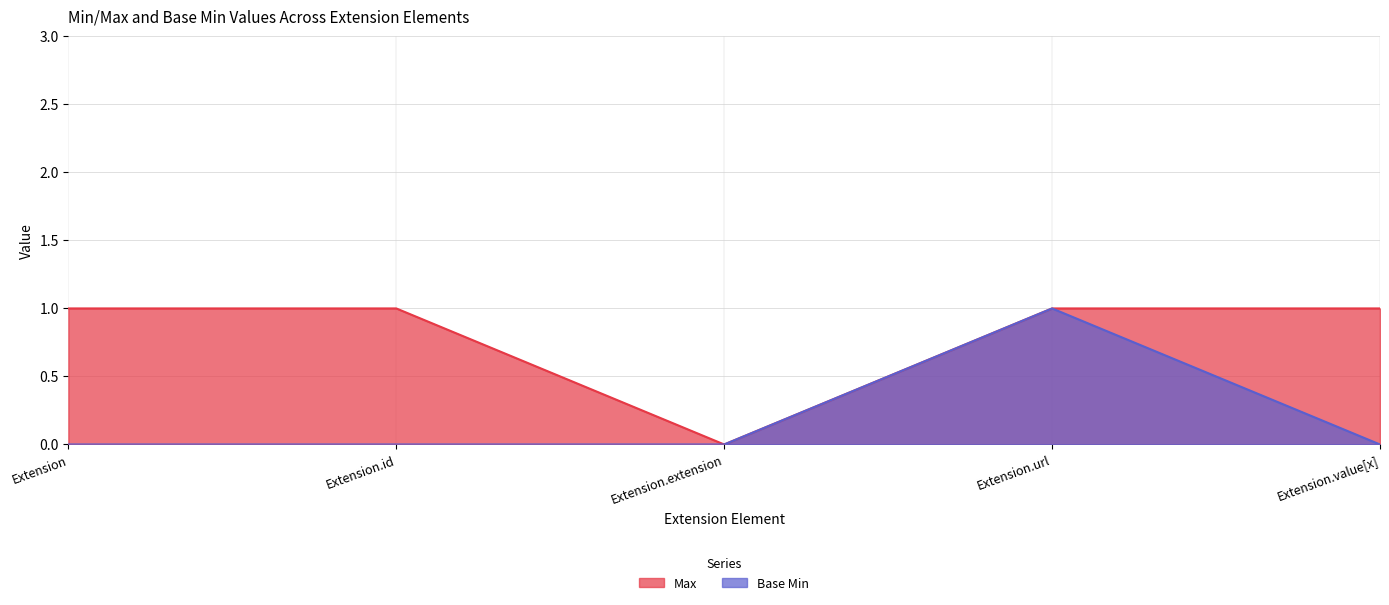

How many lines are shown in the chart?

2